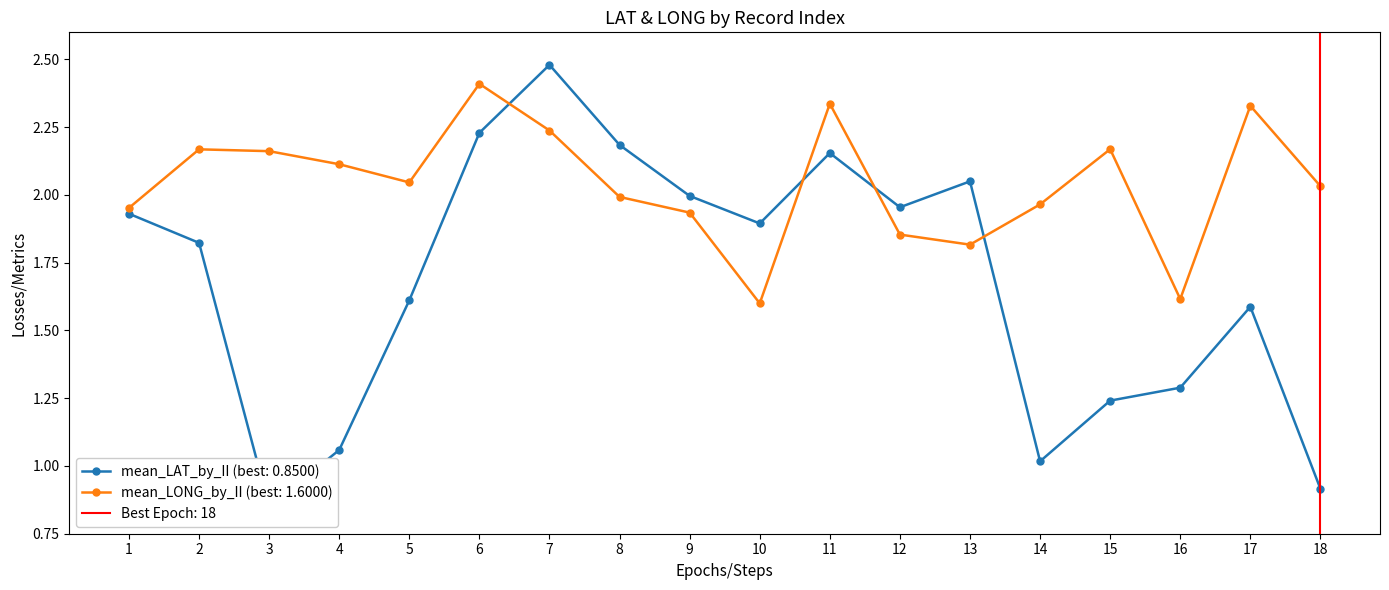

At which label does mean_LONG_by_II first exceed 2?

2